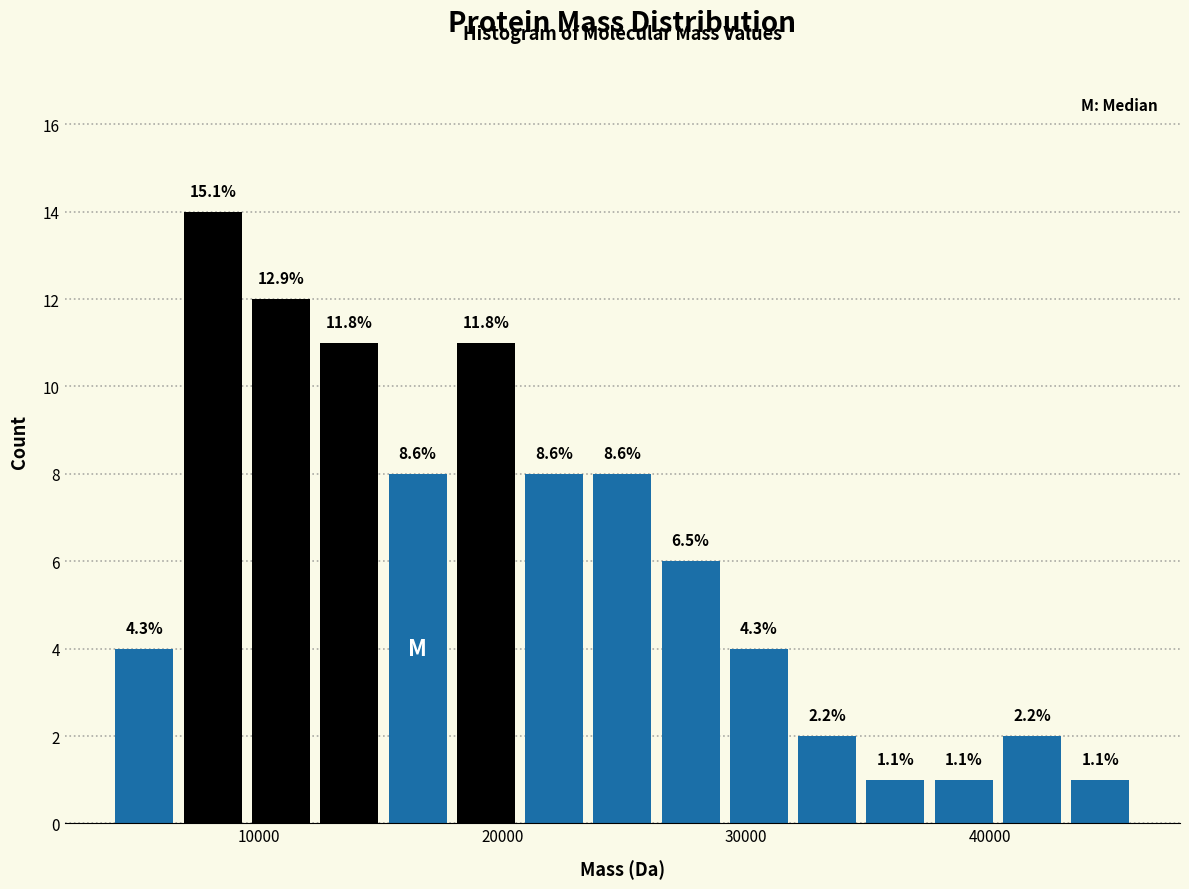

Read against the x-axis, roughly where is the centre of the tallest bar?

8000